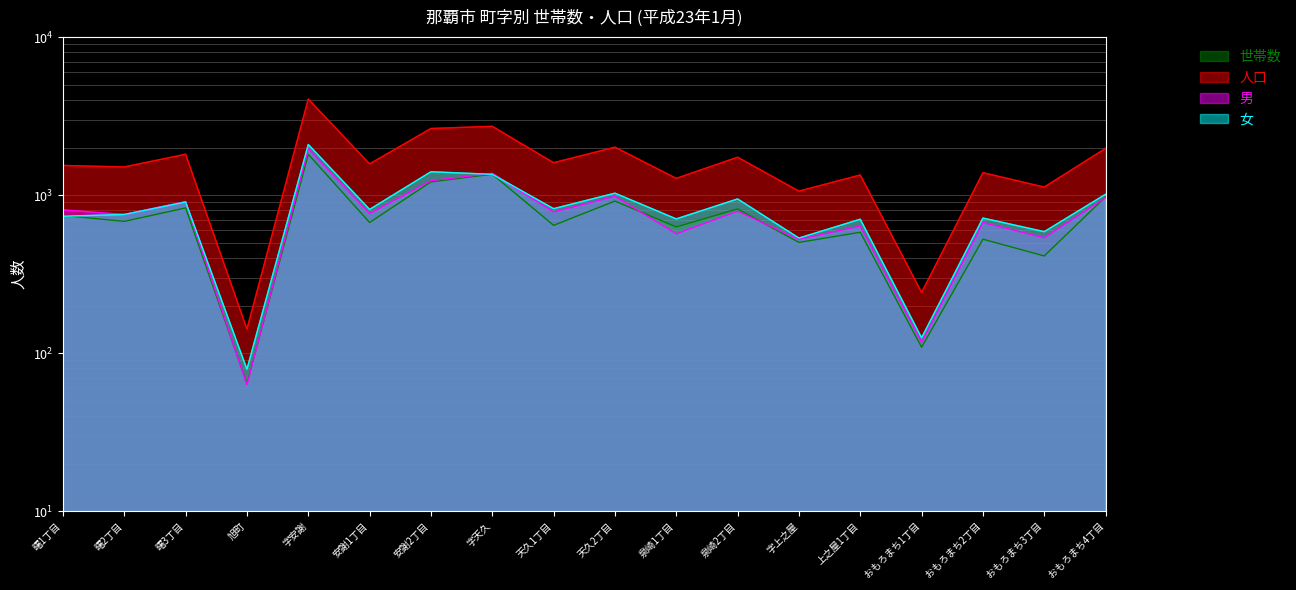

Is the value of 人口 at おもろまち3丁目 greater than the value of 世帯数 at 字上之屋?

Yes